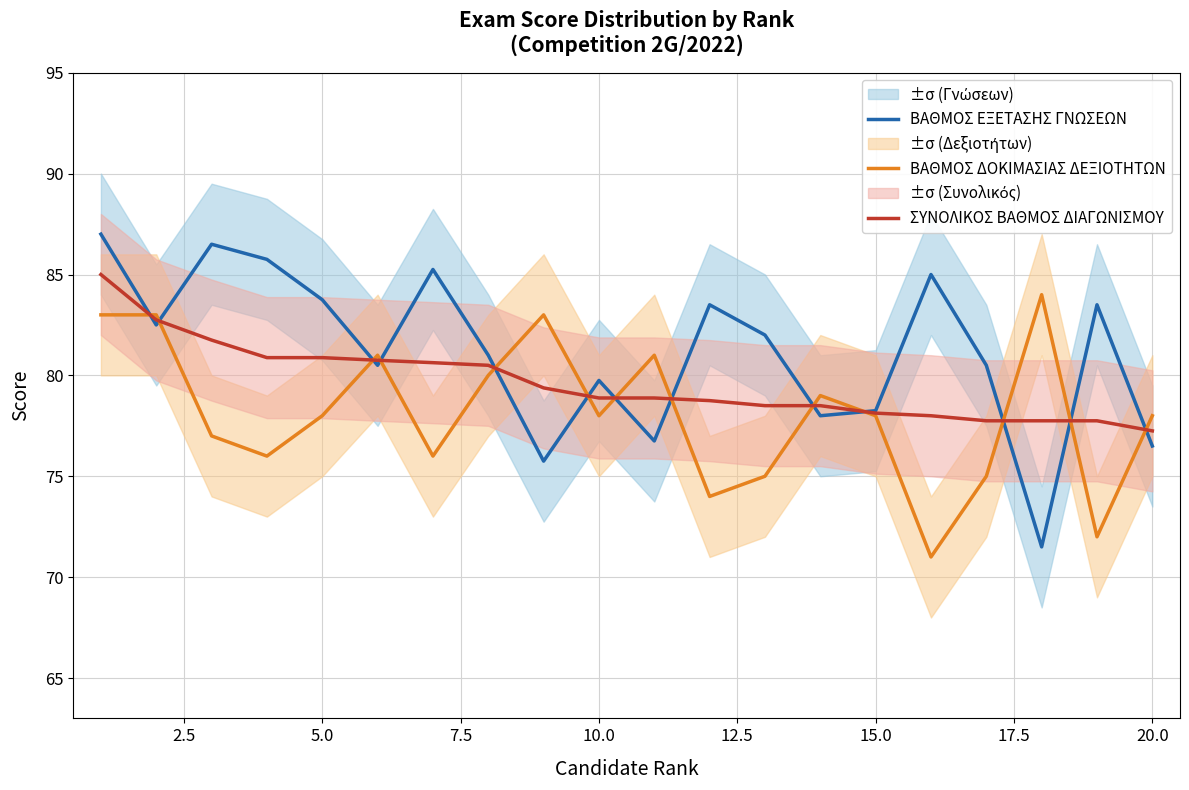

Between 17.5 and 17, which series saw the biggest shift?

ΒΑΘΜΟΣ ΕΞΕΤΑΣΗΣ ΓΝΩΣΕΩΝ